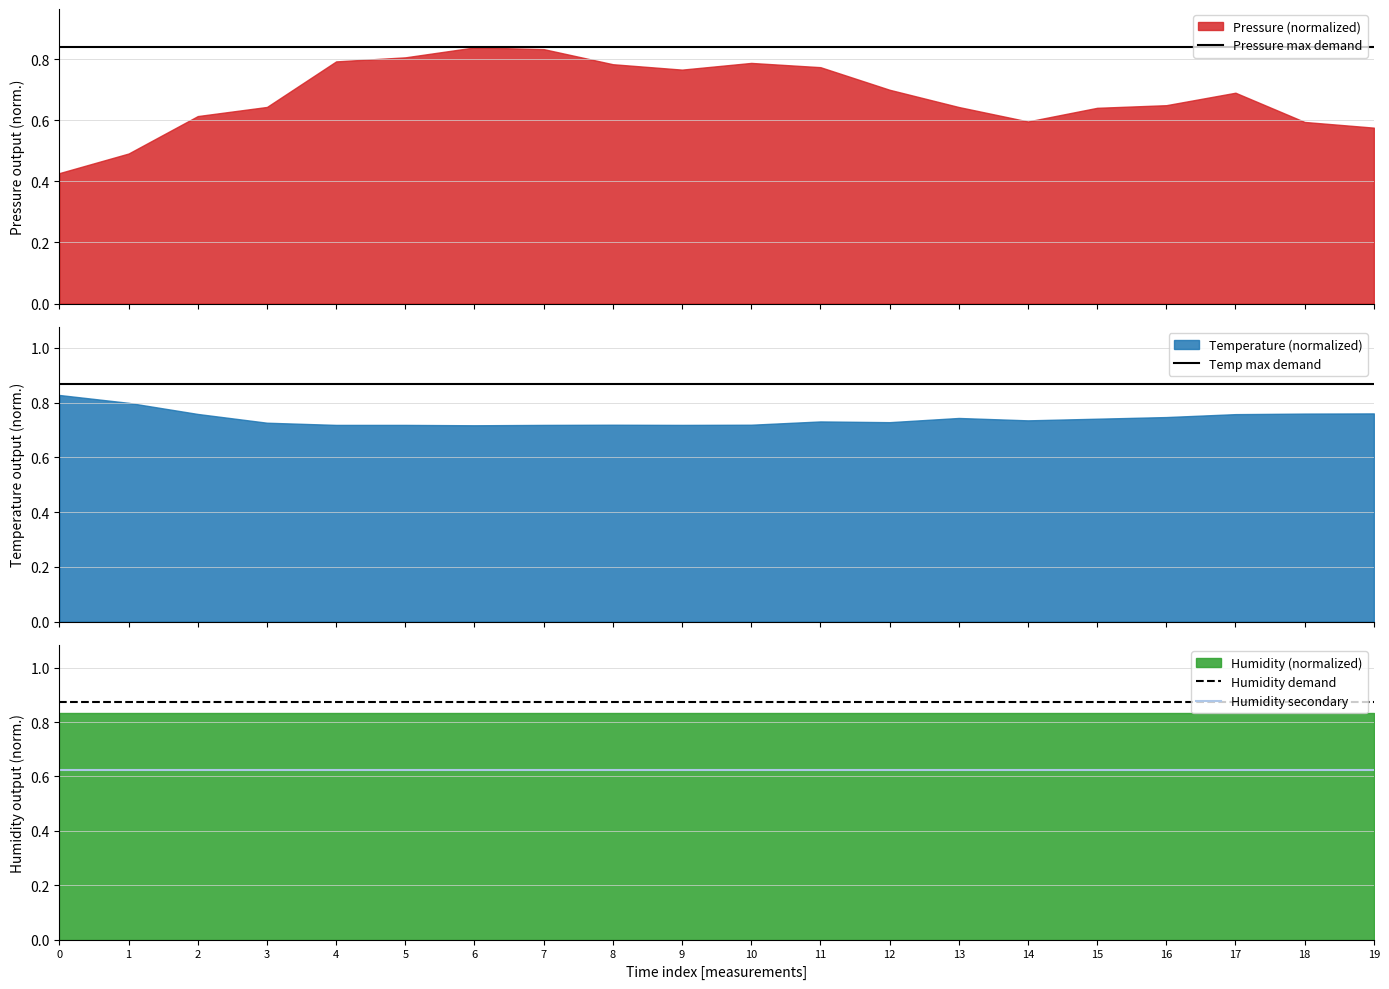

How many data points does each series have?

20